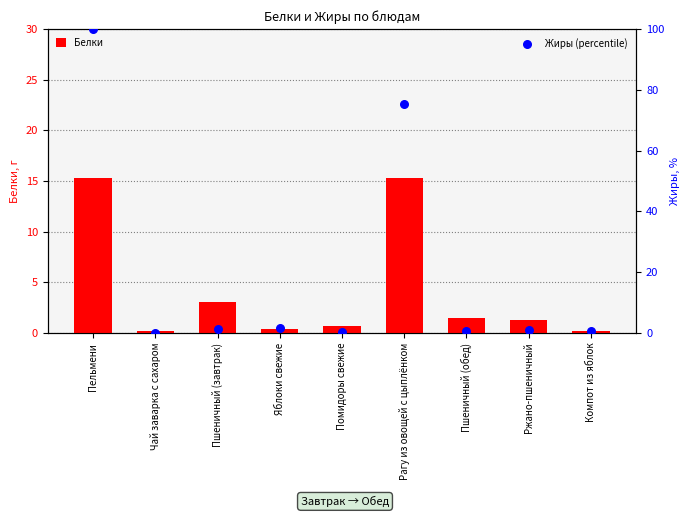

Is the value of Жиры (percentile) at Ржано-пшеничный greater than the value of Белки at Пельмени?

No